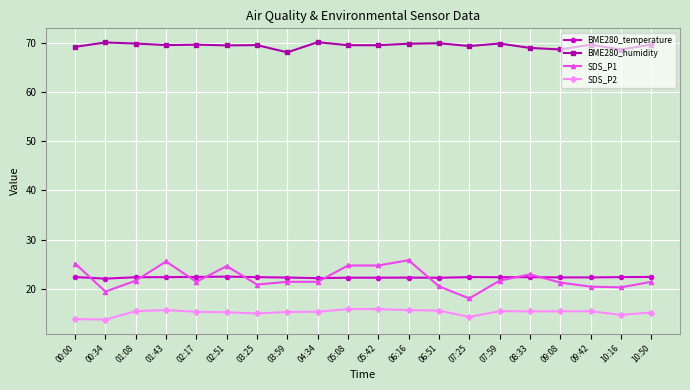

What is the sum of all BME280_humidity values?

1390.4